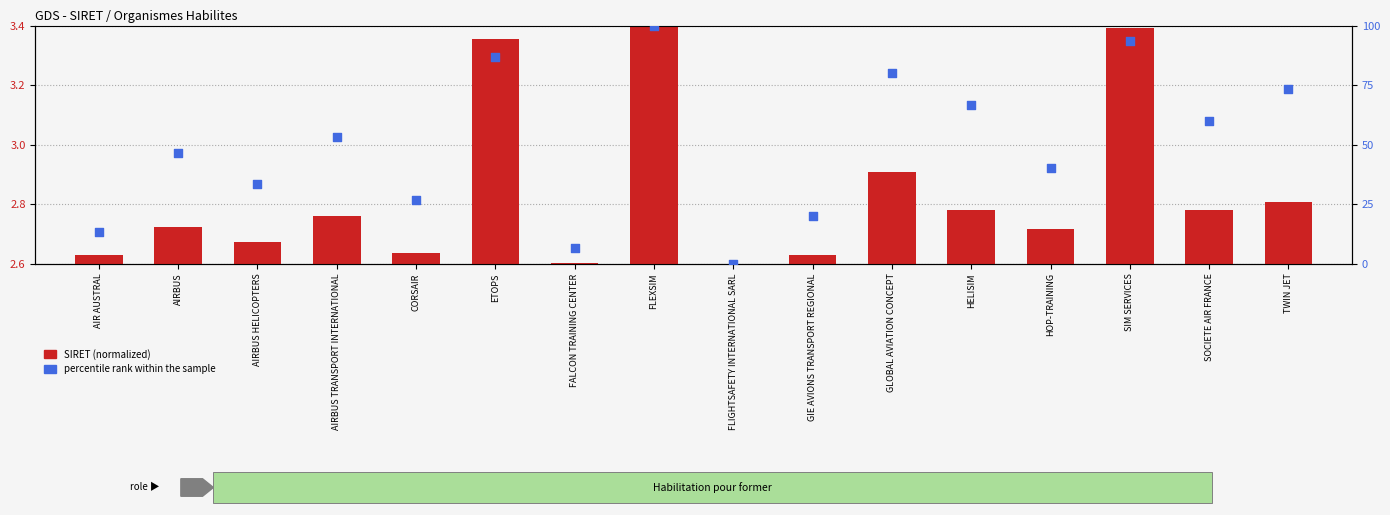

Is the value of SIRET (normalized) at SOCIETE AIR FRANCE greater than the value of percentile rank within the sample at FLEXSIM?

No